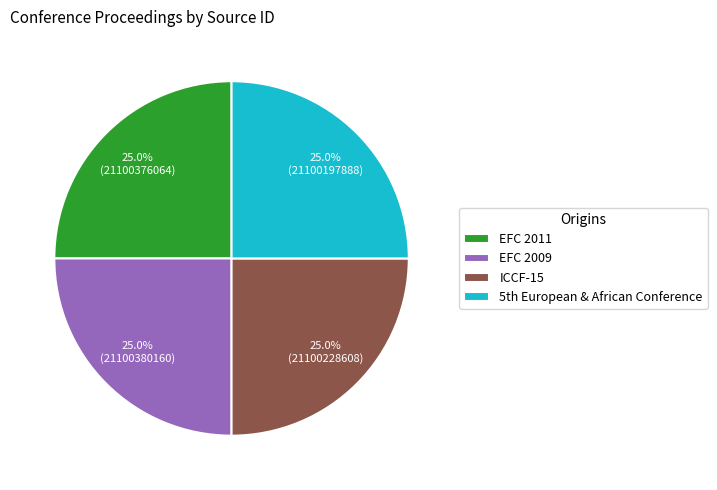

Is there a majority slice in this chart?

No